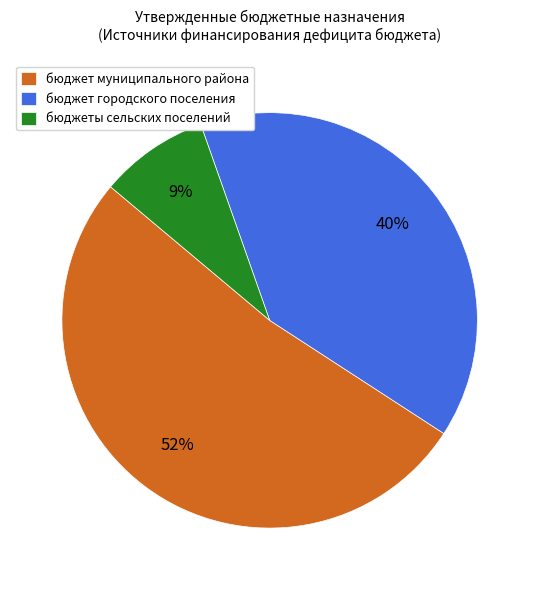

Rank the categories by value from lowest to highest.

бюджеты сельских поселений, бюджет городского поселения, бюджет муниципального района